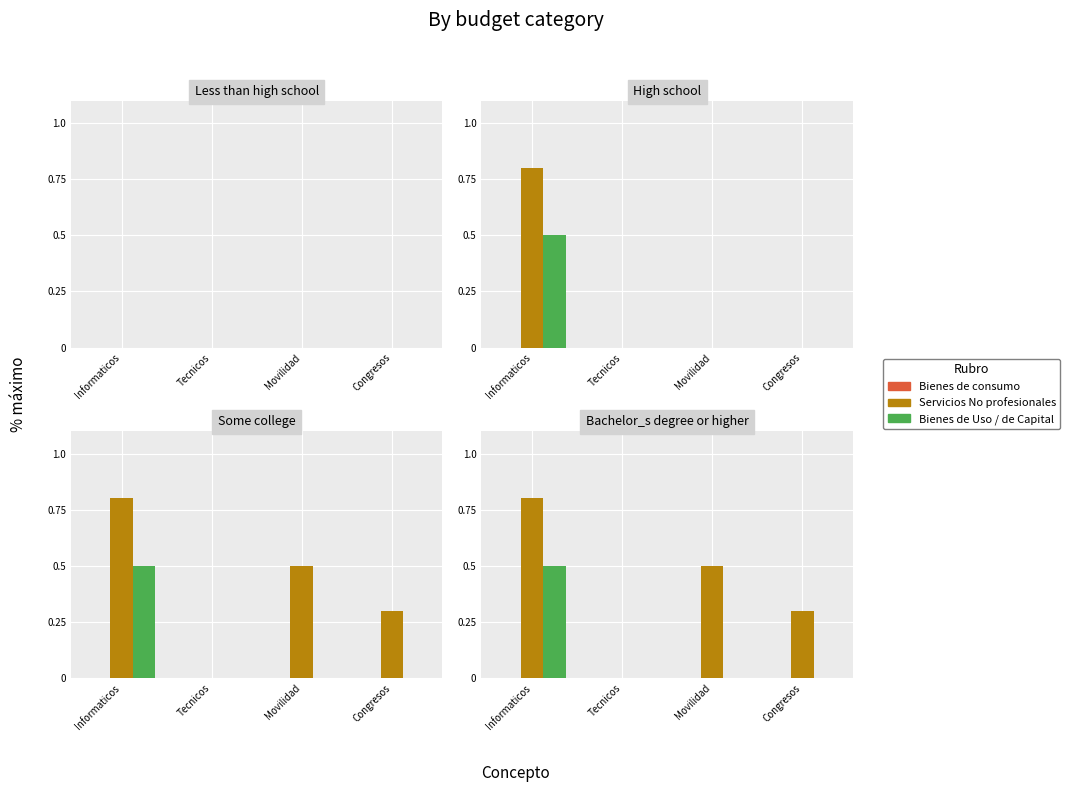

Is it true that Servicios No profesionales equals -0.5 at Tecnicos?

False